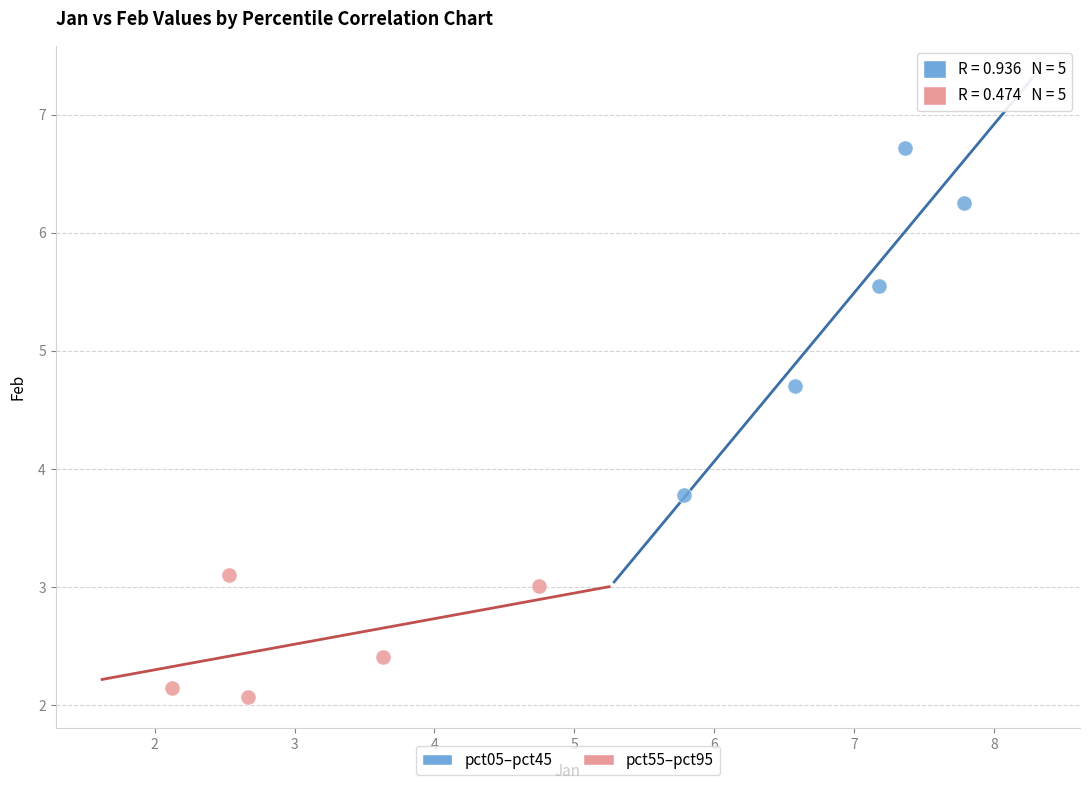

Which series has the widest spread of Y values?

pct05–pct45